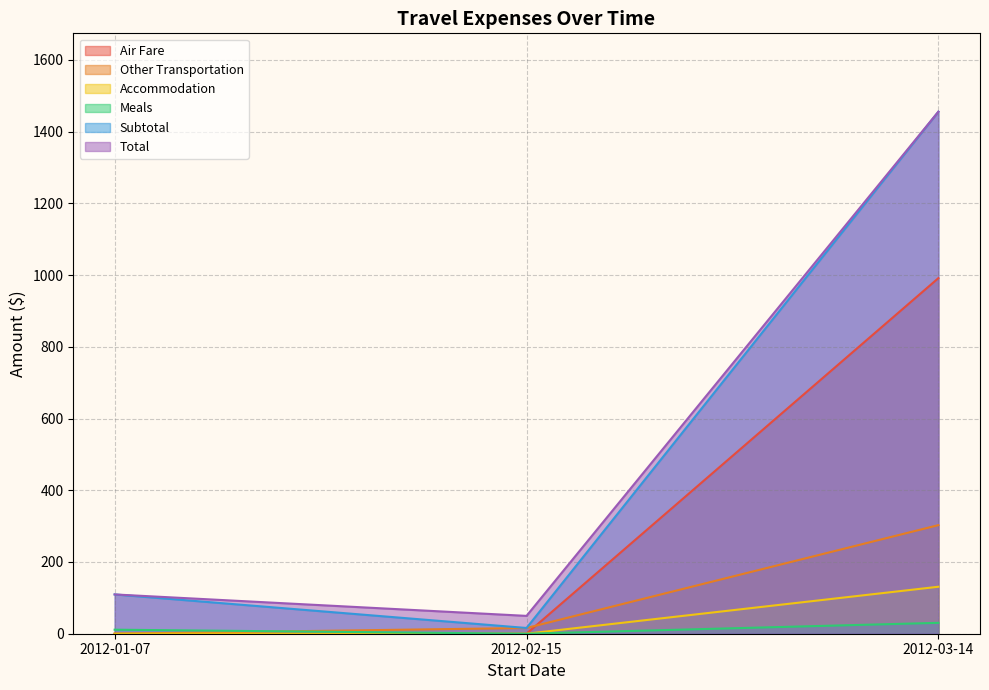

At which category is the sum across all series the highest?

2012-03-14